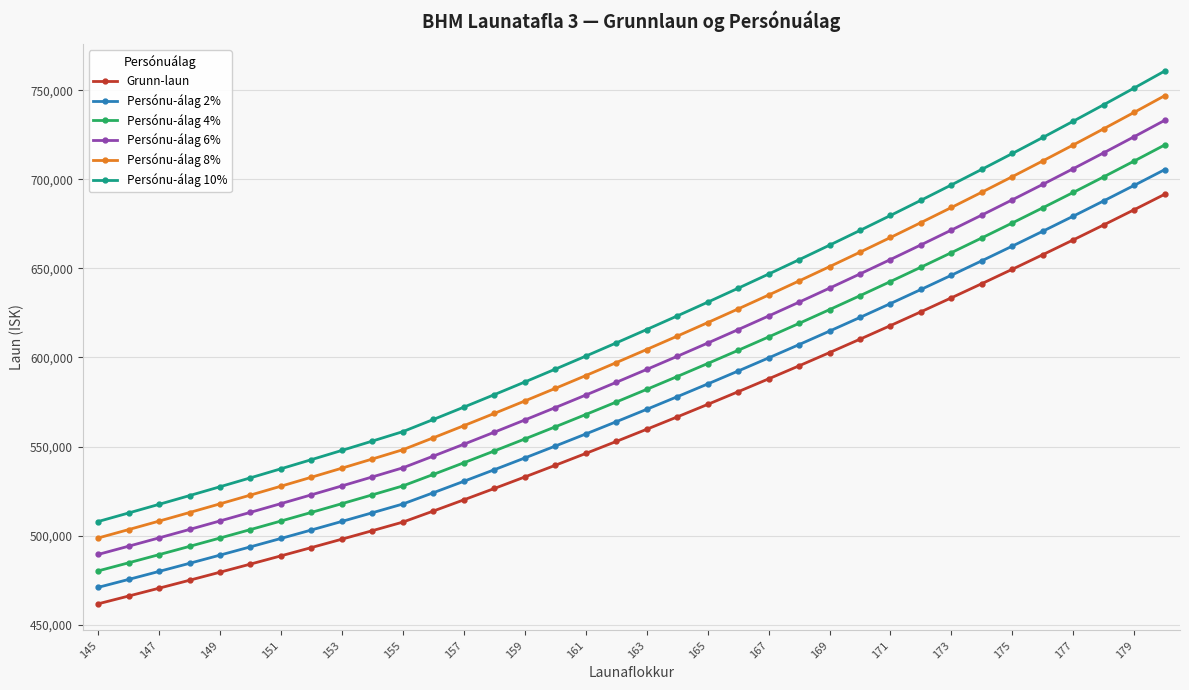

What is the difference between the maximum and minimum values in the Persónu-álag 10% series?

252824